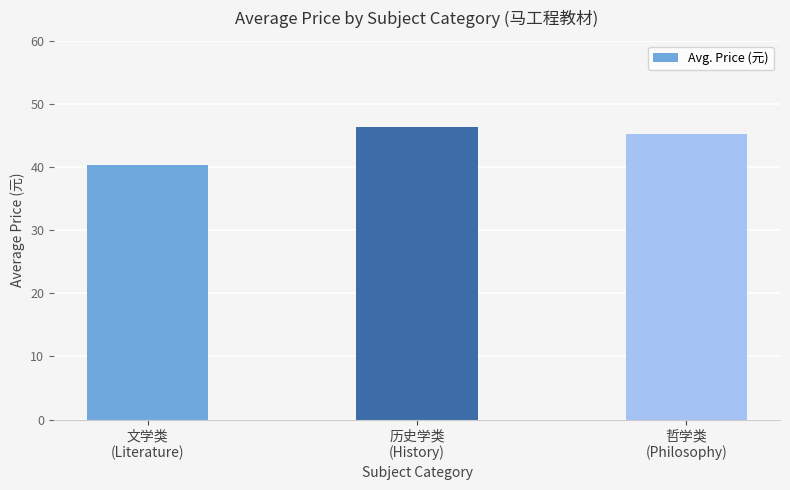

Reading right to left, transcribe all the data shown in this chart.

哲学类
(Philosophy)=45.3	历史学类
(History)=46.4	文学类
(Literature)=40.3